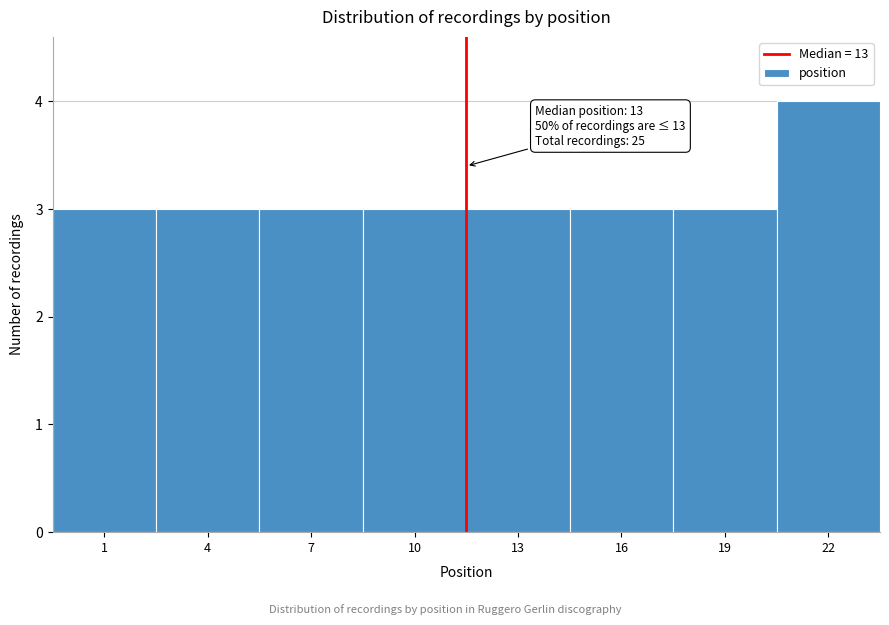

Reading left to right, list all the values displayed in this chart.

1=3	4=3	7=3	10=3	13=3	16=3	19=3	22=4